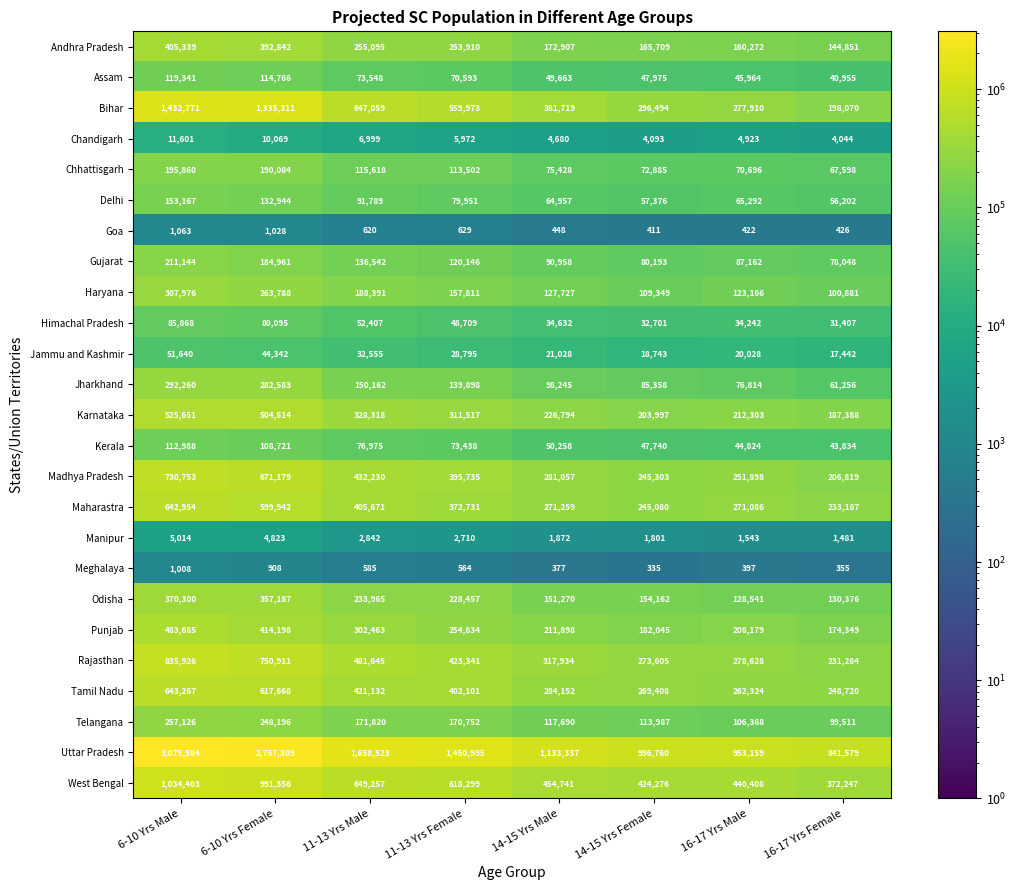

What is the total value across all series at 16-17 Yrs Female?

3572310